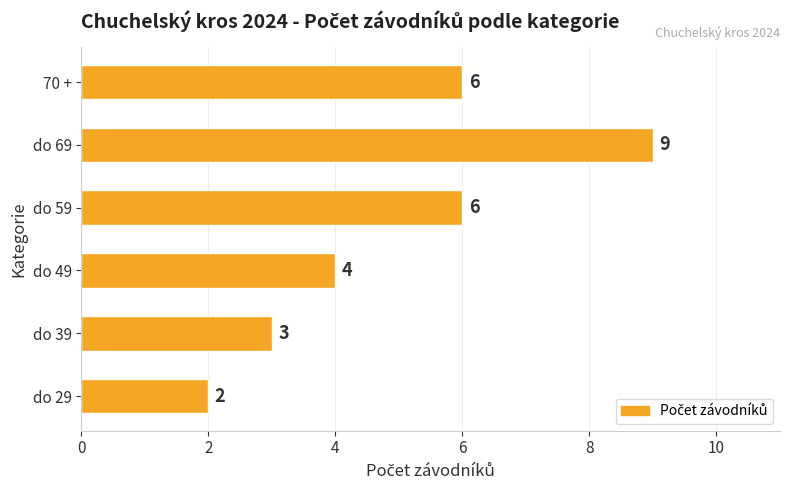

What is the difference between the second highest and second lowest values?

3